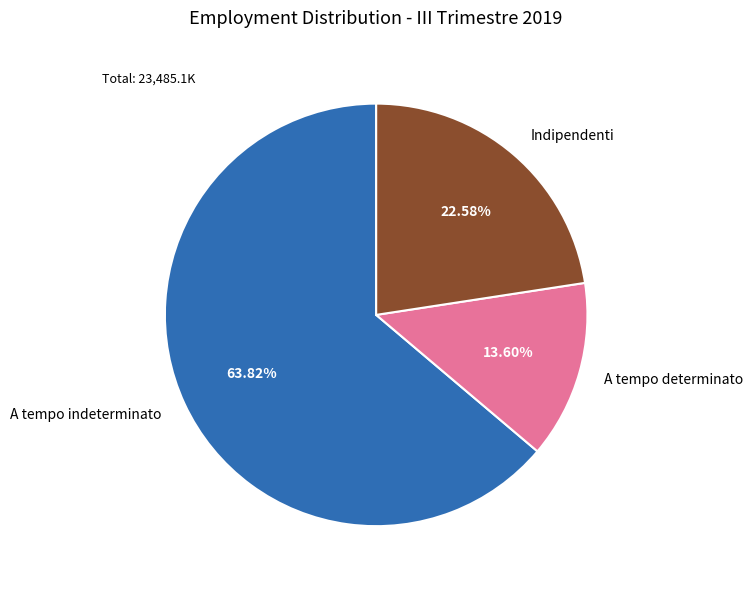

Which slice is the smallest?

A tempo determinato